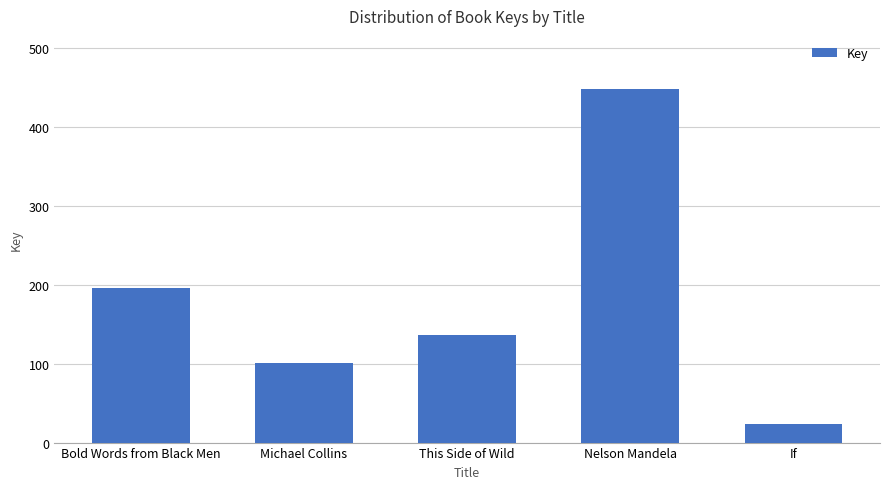

At which label does the data first exceed 136319527?

Bold Words from Black Men